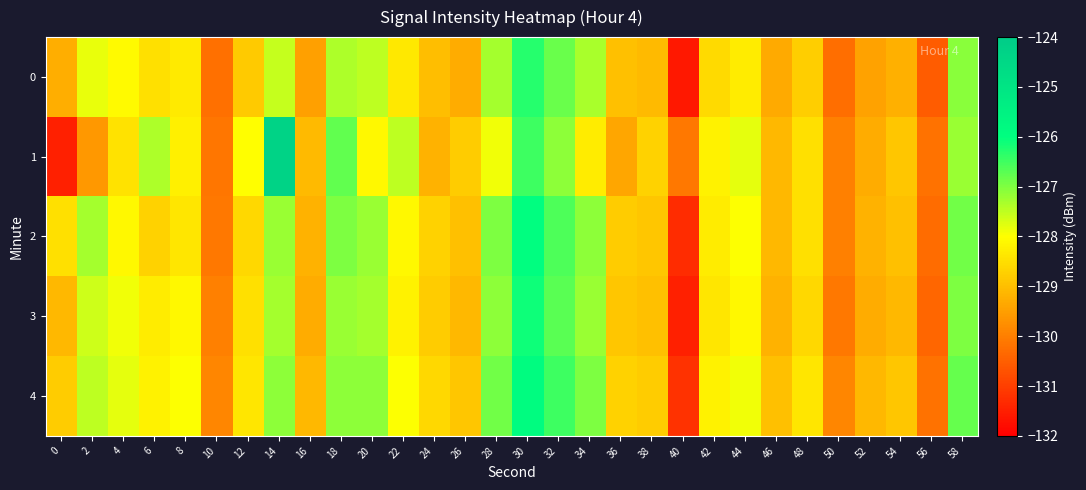

Which category has the highest value across all series?

14